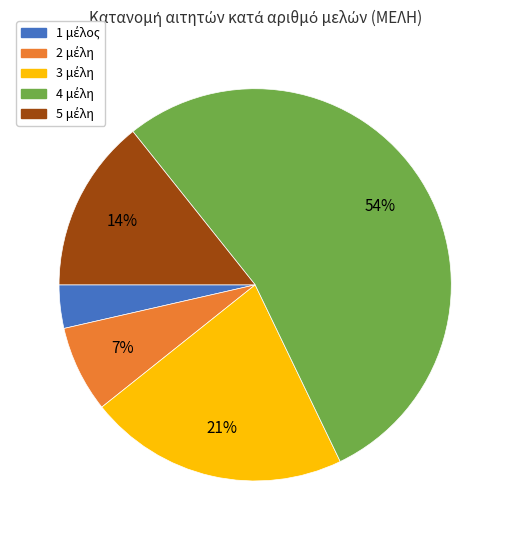

To the nearest percent, what is the average slice percentage?

20%